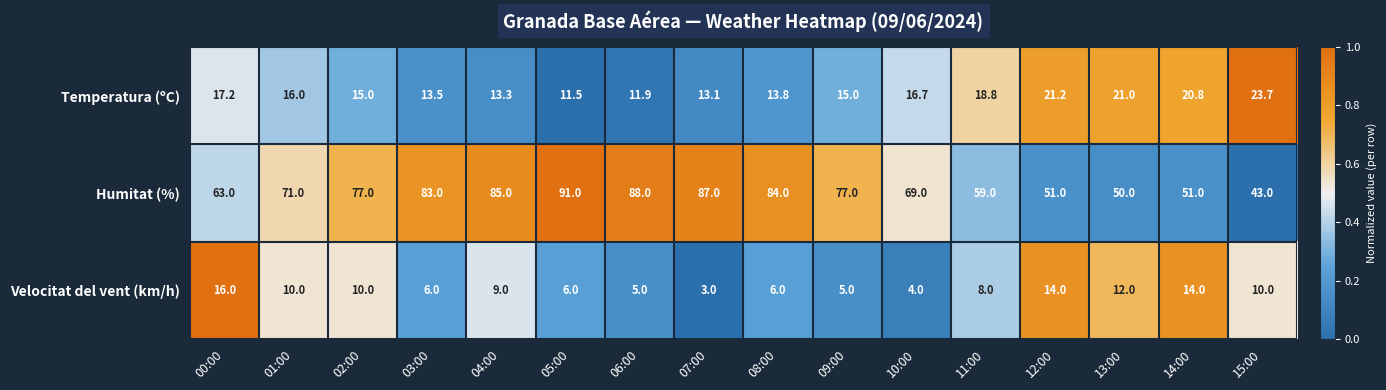

At which category is the sum across all series the highest?

05:00